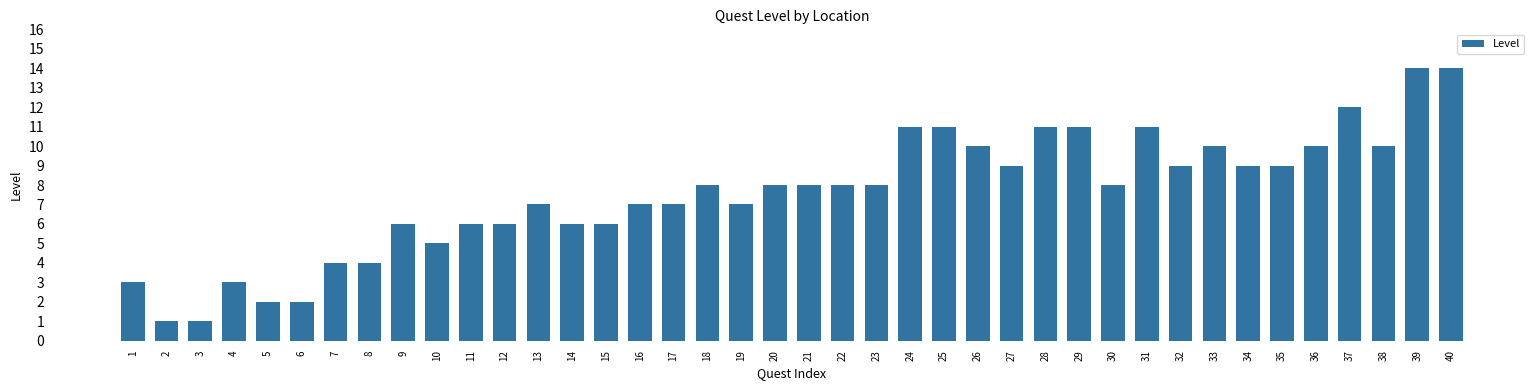

What is the sum of all values?

302